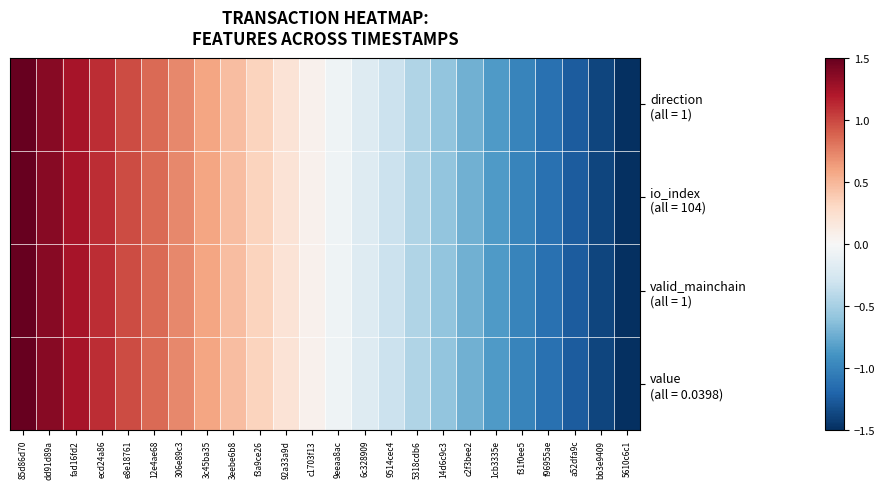

What is the minimum value shown in the chart?

-1.5